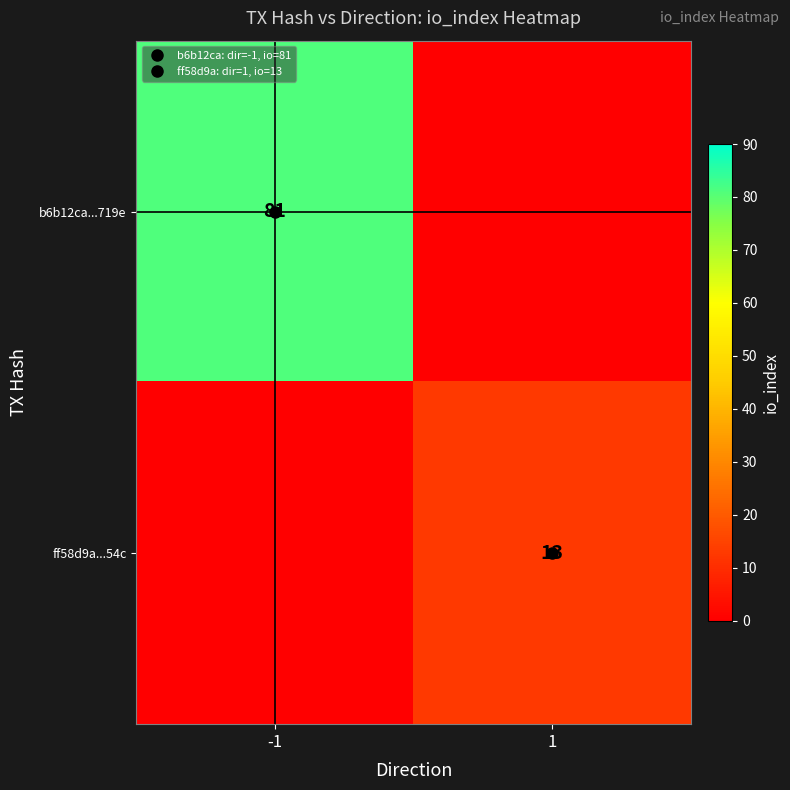

How many ff58d9a...54c values are between 0 and 13?

2